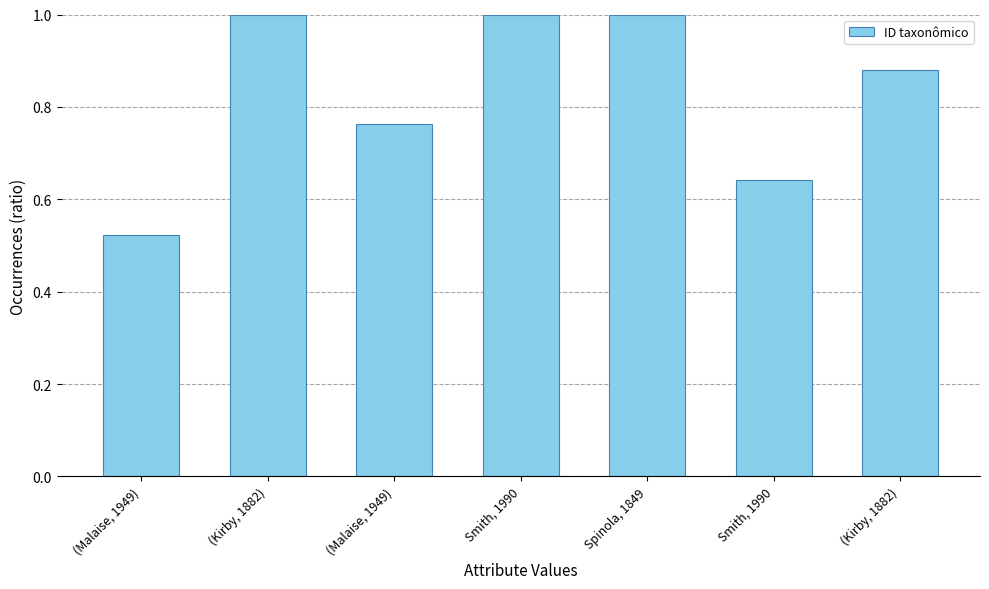

Reading right to left, transcribe all the data shown in this chart.

0.9	0.6	1.0	1.0	0.8	1.0	0.5